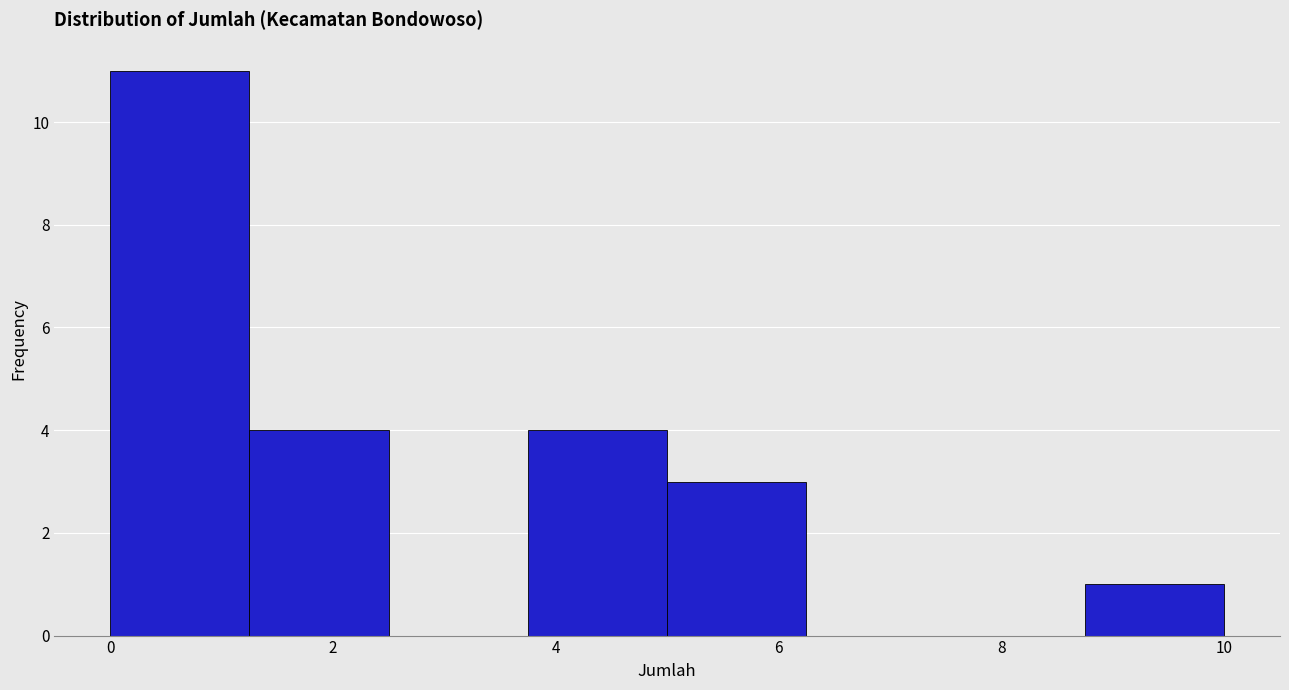

Reading left to right, transcribe this chart: for each bar, give the range it covers on the x-axis and its height. Neither the bar edges nor the heights are printed on the chart, so give them approximately, as read against the axes.

0.00 to 1.25: 11
1.25 to 2.50: 4
2.50 to 3.75: 0
3.75 to 5.00: 4
5.00 to 6.25: 3
6.25 to 7.50: 0
7.50 to 8.75: 0
8.75 to 10.00: 1